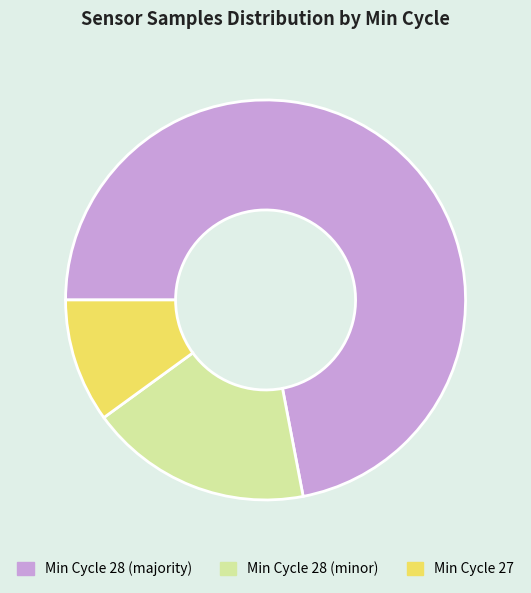

How many segments does this pie chart have?

3